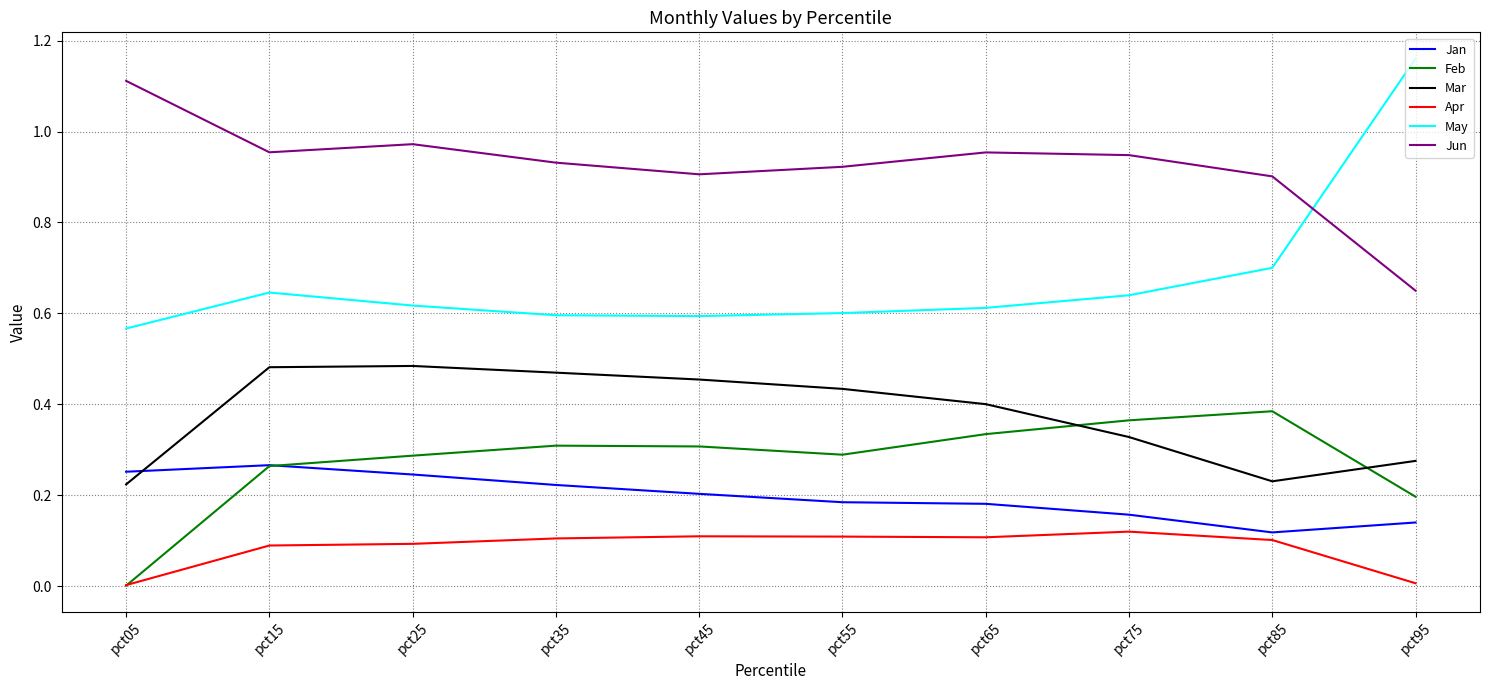

What is the spread (max minus min) of values at pct45?

0.8